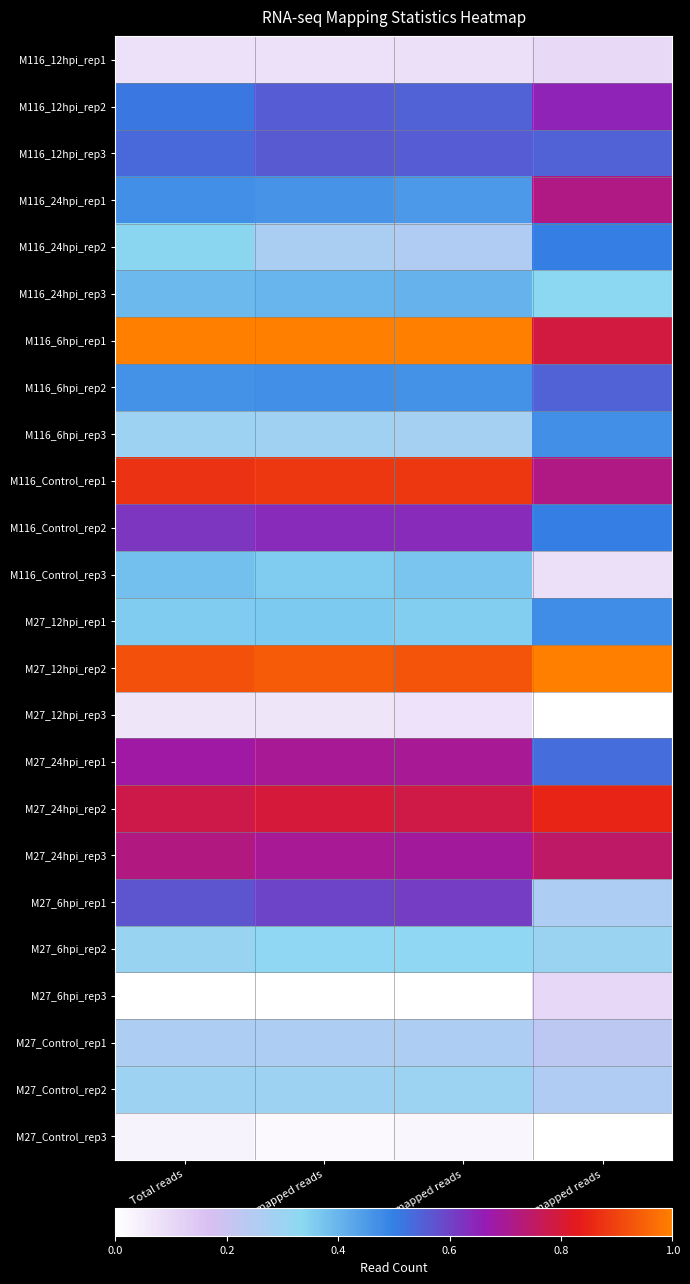

What is the spread (max minus min) of values at Total mapped reads?

1.0